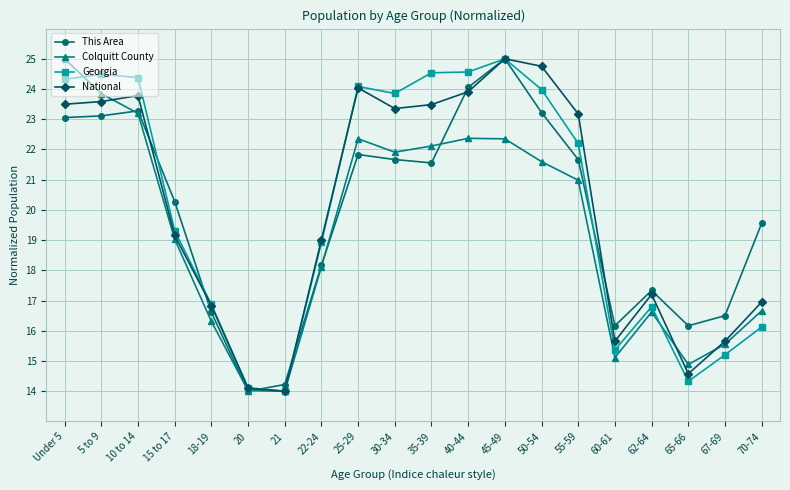

What is the difference between the highest and lowest values at 62-64?

0.7